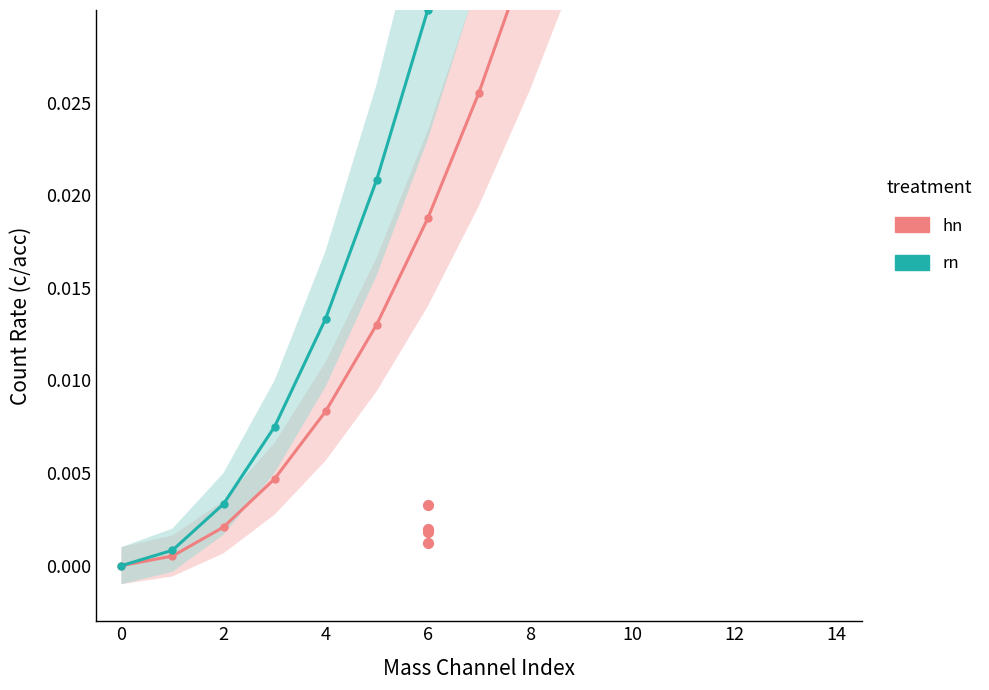

Which series reaches the maximum Y coordinate?

Mass Channel (rn group)